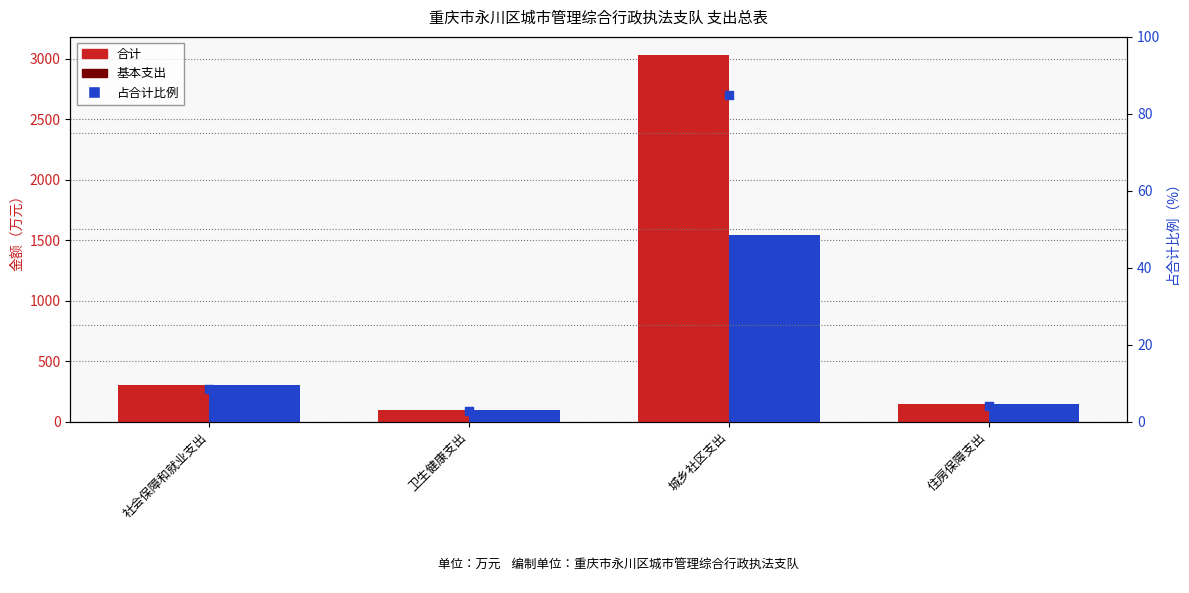

What is the total value across all series at 城乡社区支出?

4660.2